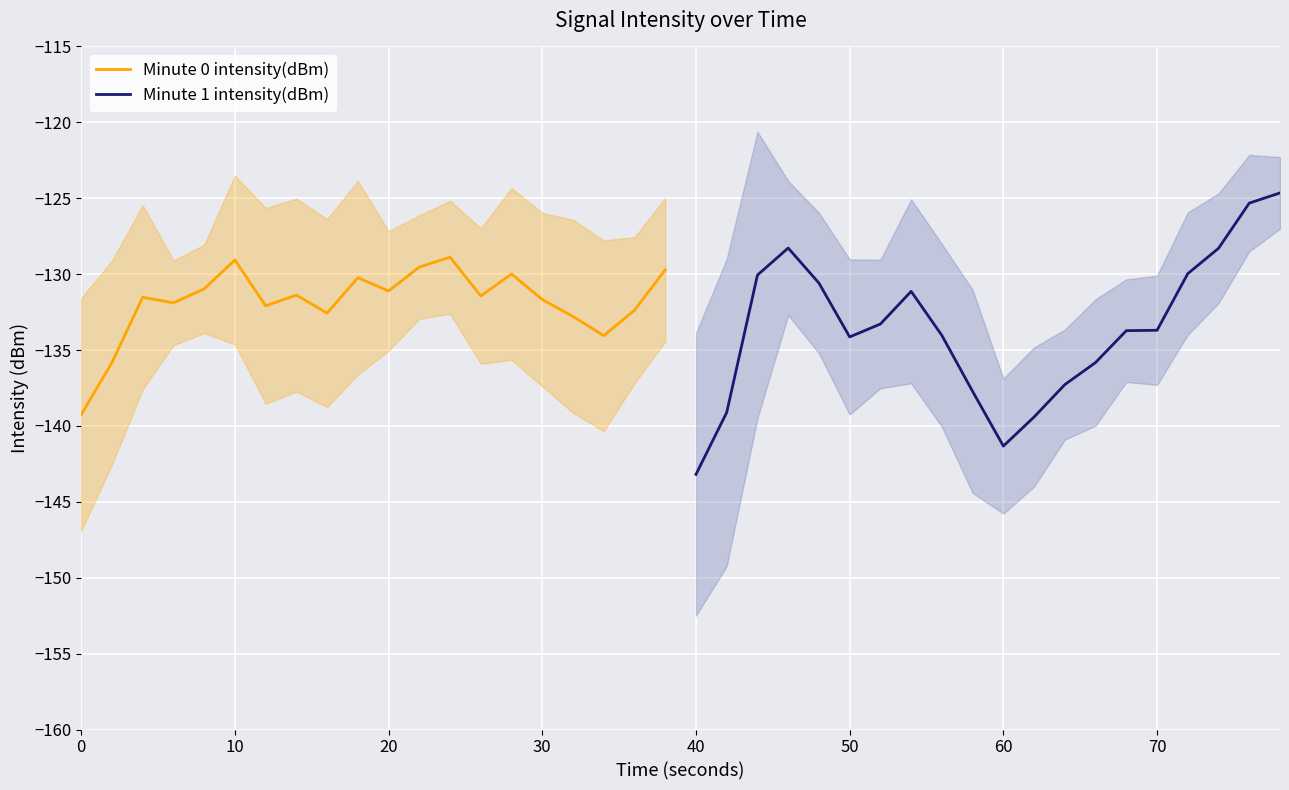

What is the lowest value of the Minute 0 intensity(dBm) series?

-139.3